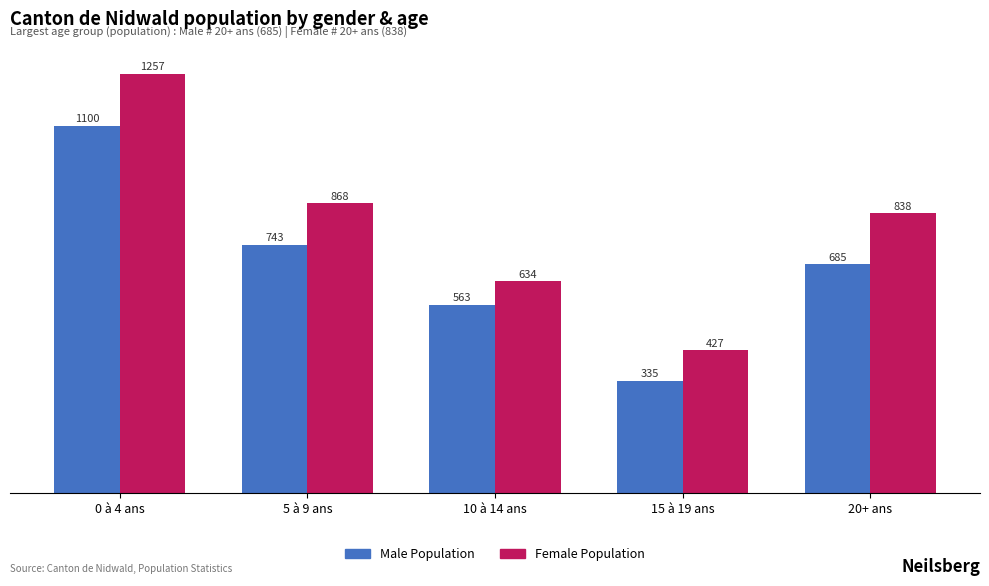

What is the sum of the Male Population values at 5 à 9 ans and 10 à 14 ans?

1306